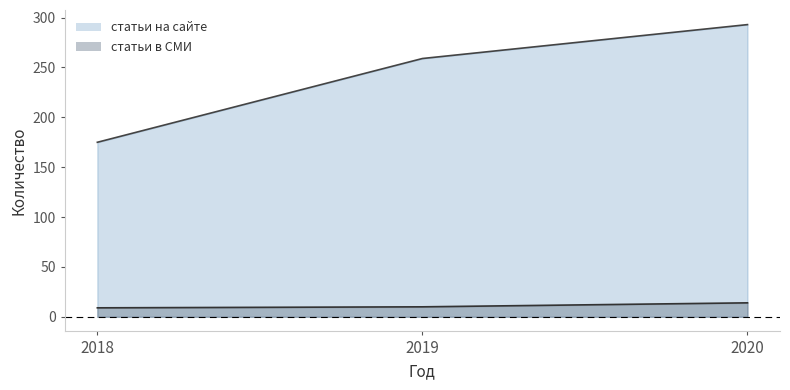

At which label is статьи на сайте closest to 234?

2019